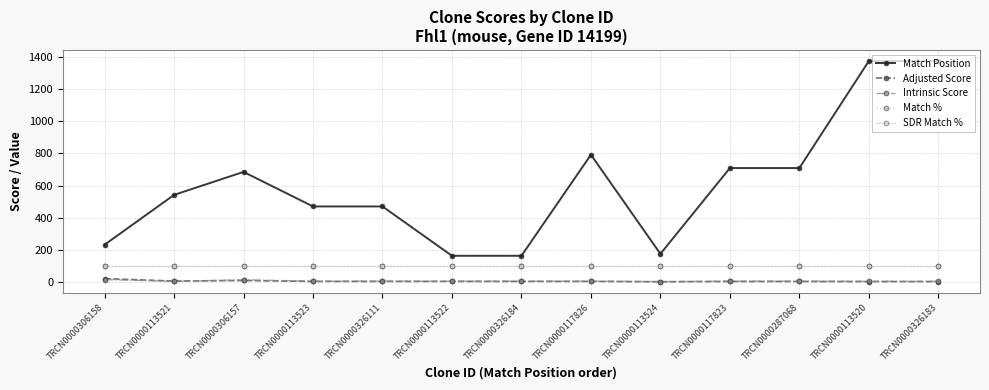

At which label is Adjusted Score closest to 11?

TRCN0000306157